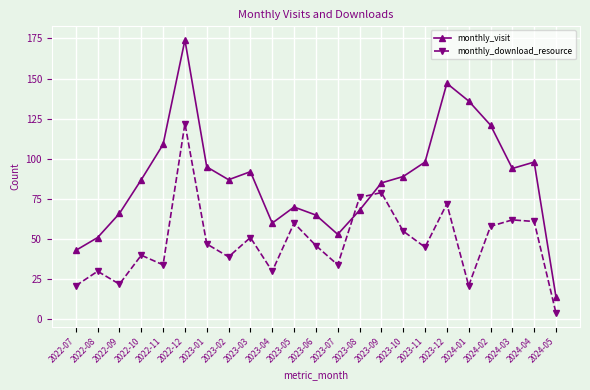

What value does the monthly_download_resource series have at 2023-09, to the nearest 10?

80